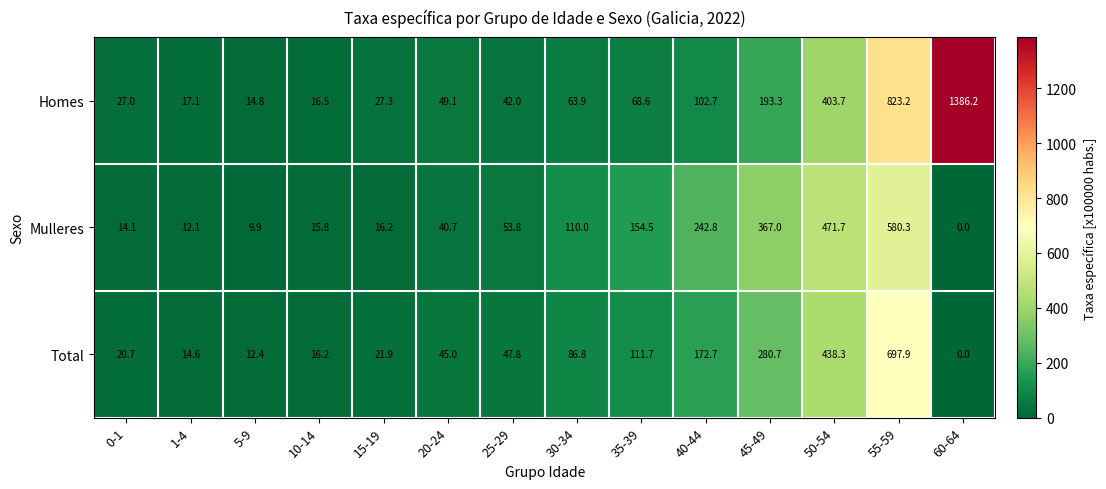

Which label corresponds to the largest value in the chart?

60-64